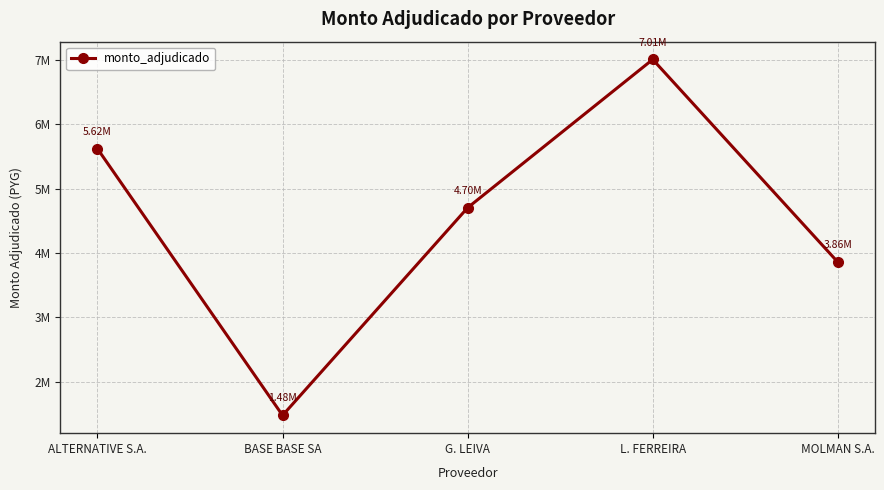

Approximately how many times larger is the value at MOLMAN S.A. compared to BASE BASE SA?

2.6